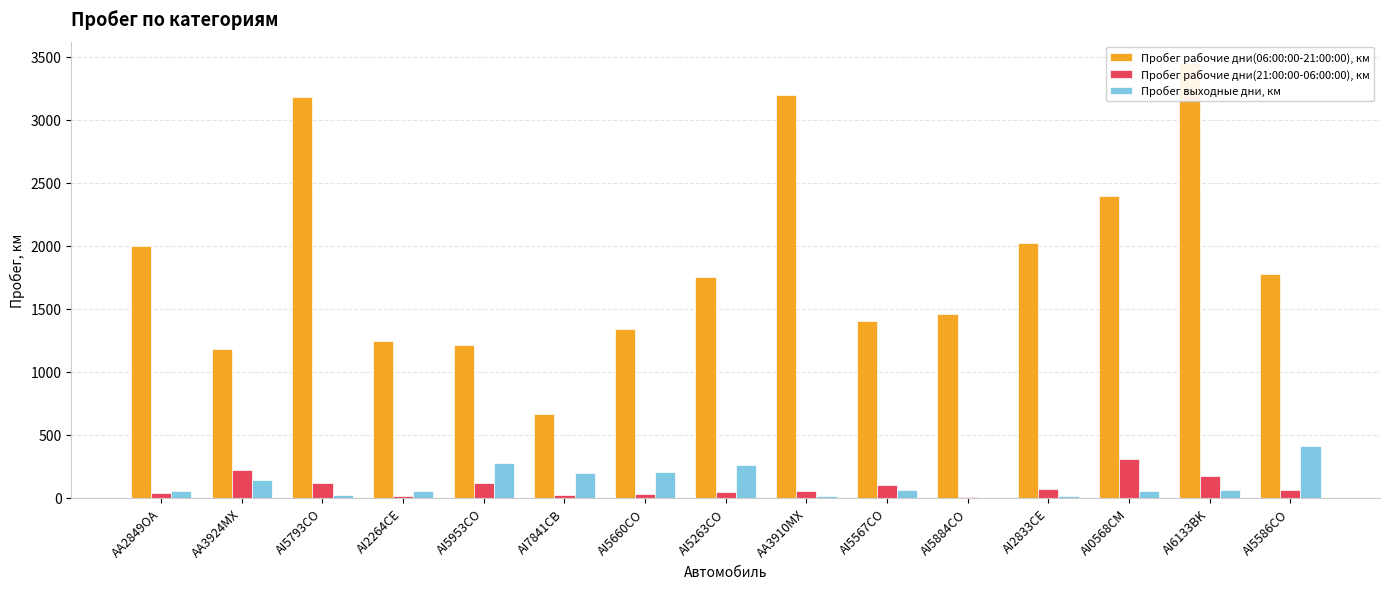

The value of Пробег рабочие дни(21:00:00-06:00:00), км at AI5586CO is 113.2. True or false?

False